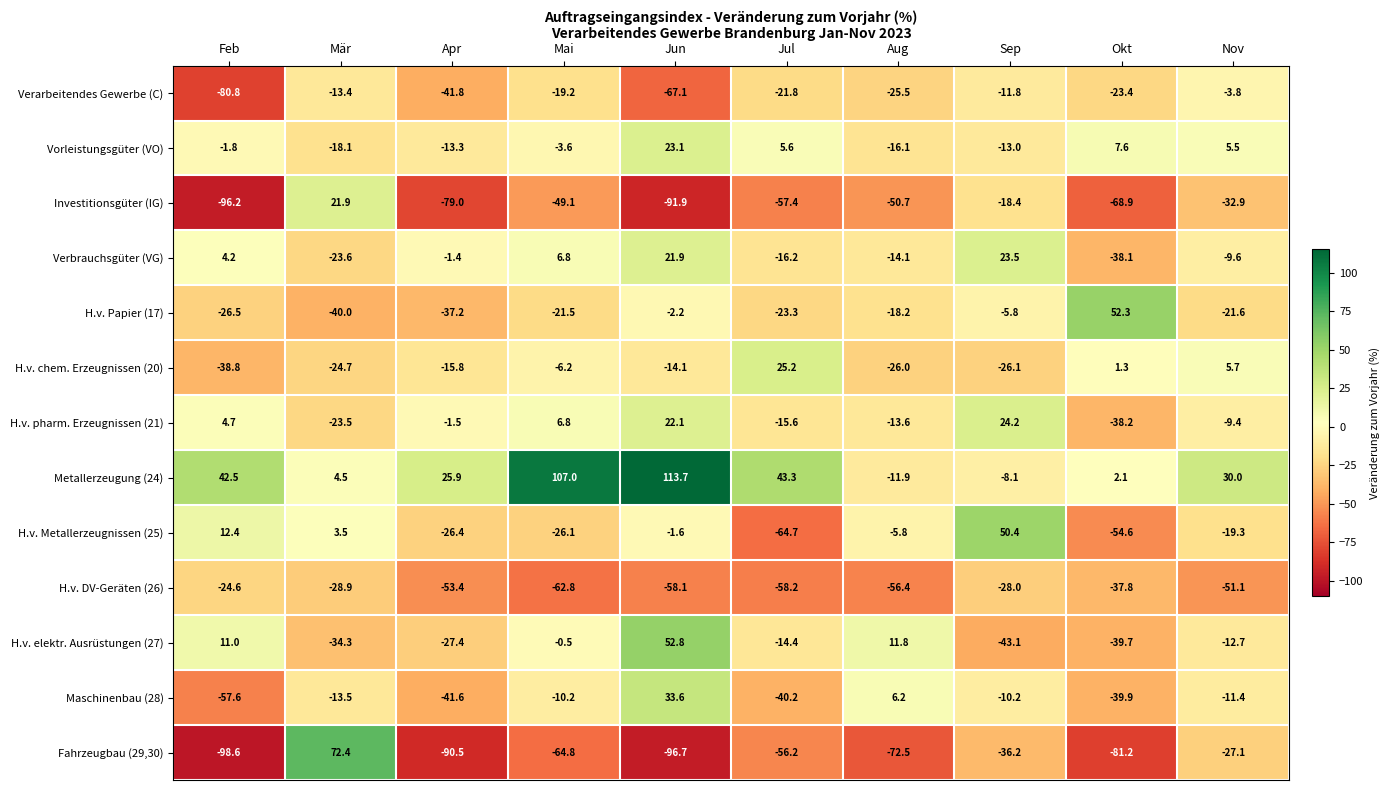

Rank the series at Jun from highest to lowest value.

Metallerzeugung (24), H.v. elektr. Ausrüstungen (27), Maschinenbau (28), Vorleistungsgüter (VO), H.v. pharm. Erzeugnissen (21), Verbrauchsgüter (VG), H.v. Metallerzeugnissen (25), H.v. Papier (17), H.v. chem. Erzeugnissen (20), H.v. DV-Geräten (26), Verarbeitendes Gewerbe (C), Investitionsgüter (IG), Fahrzeugbau (29,30)